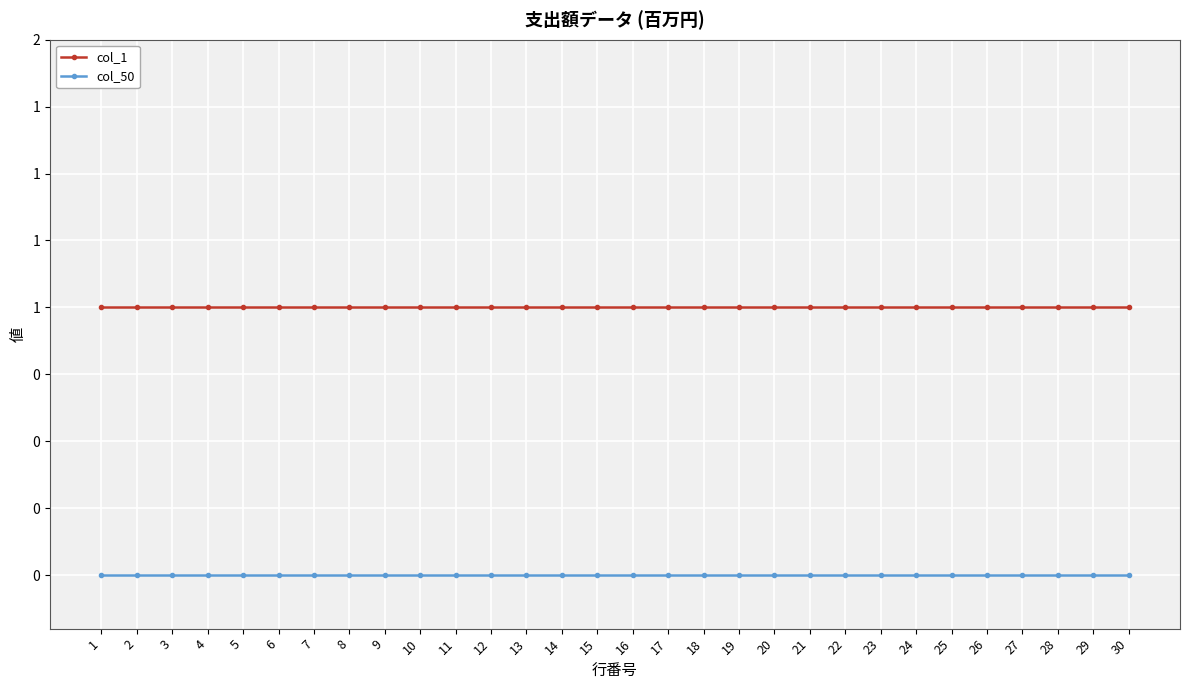

Reading left to right, transcribe all the data shown in this chart.

col_1: 1	1	1	1	1	1	1	1	1	1	1	1	1	1	1	1	1	1	1	1	1	1	1	1	1	1	1	1	1	1
col_50: 0	0	0	0	0	0	0	0	0	0	0	0	0	0	0	0	0	0	0	0	0	0	0	0	0	0	0	0	0	0